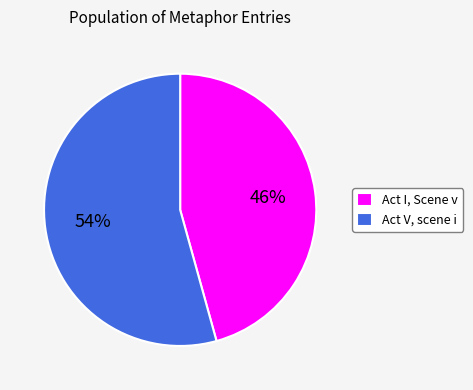

What is the ratio of the value at Act V, scene i to the value at Act I, Scene v?

1.2